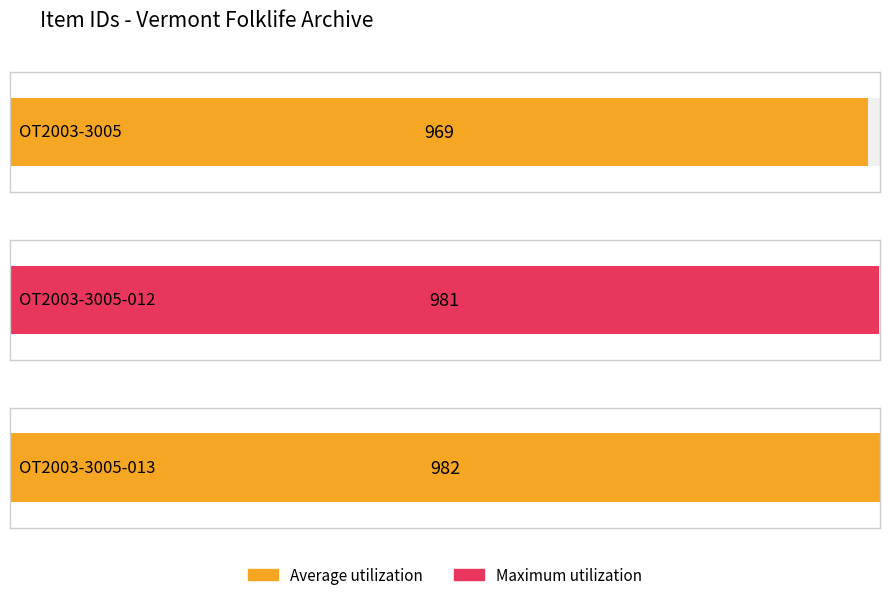

The chart shows a value of 981 at OT2003-3005-012. True or false?

True